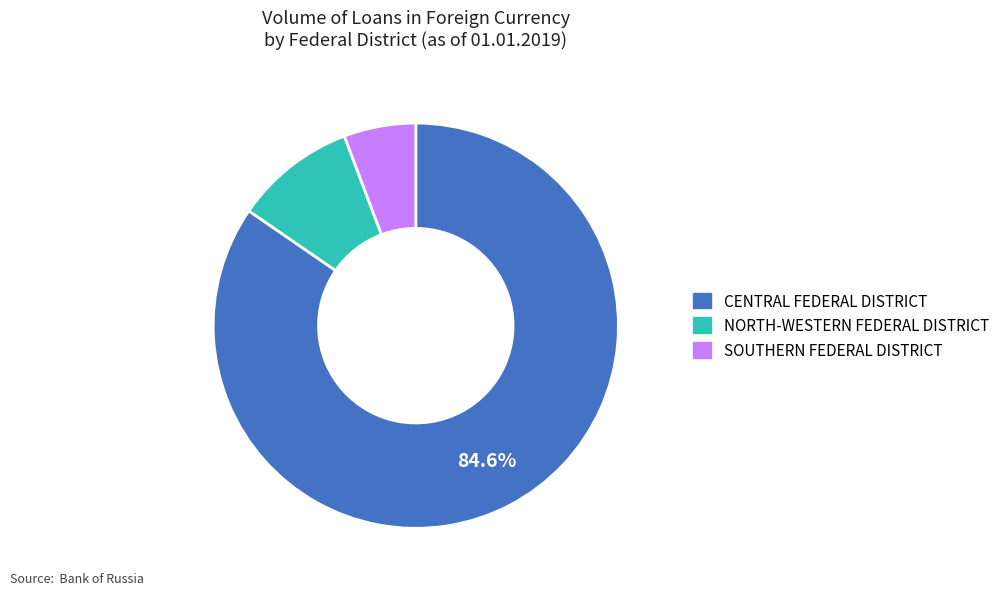

Does CENTRAL FEDERAL DISTRICT represent more than half of the total?

Yes